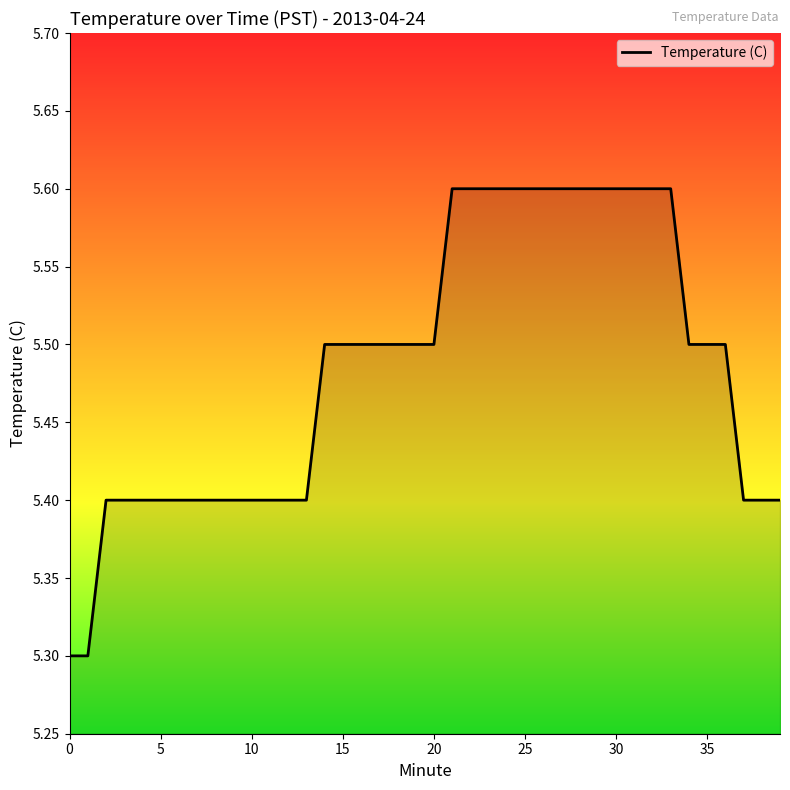

What is the difference between the maximum and minimum values?

0.3